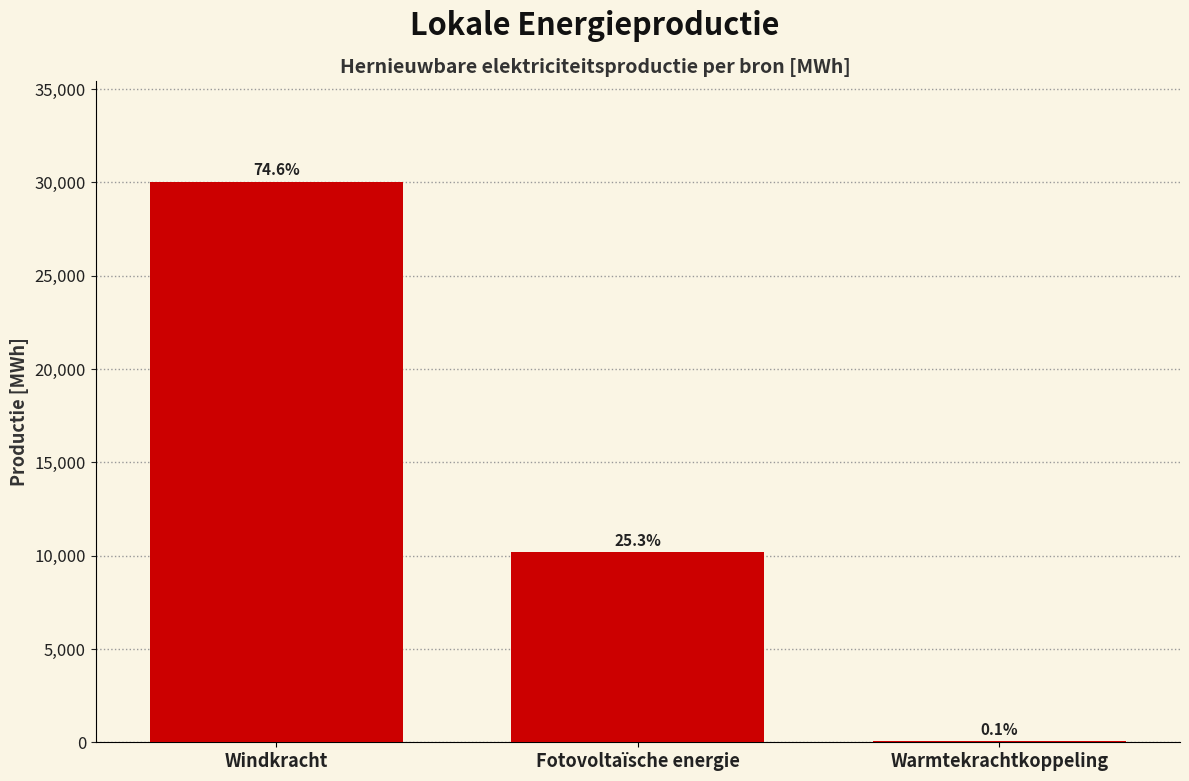

Are the bars horizontal?

No